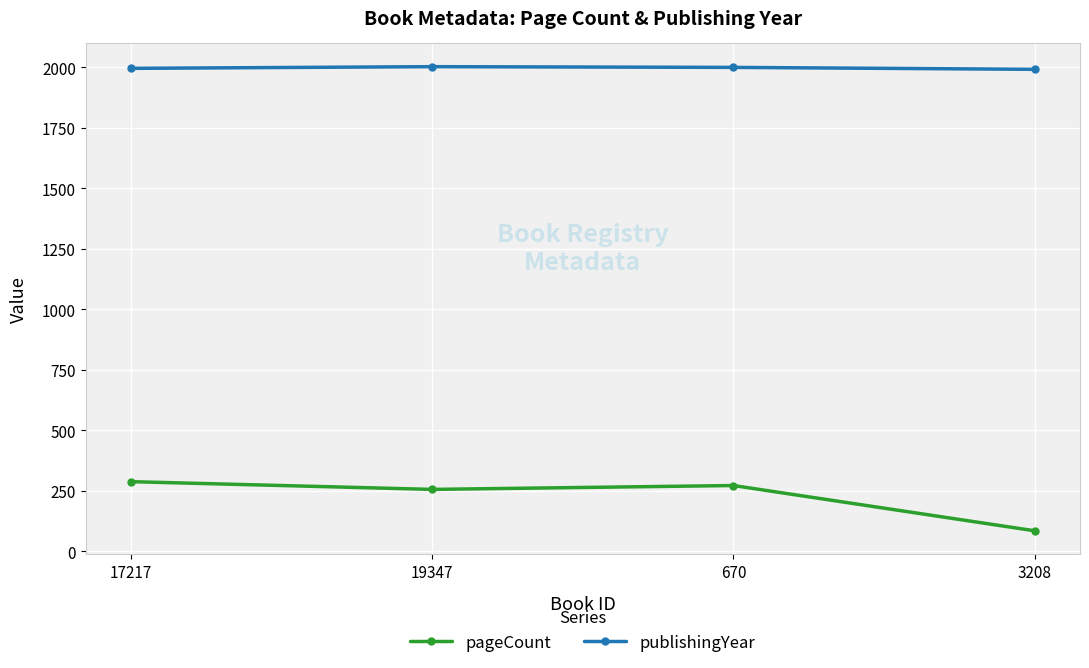

How many categories are shown in the chart?

4